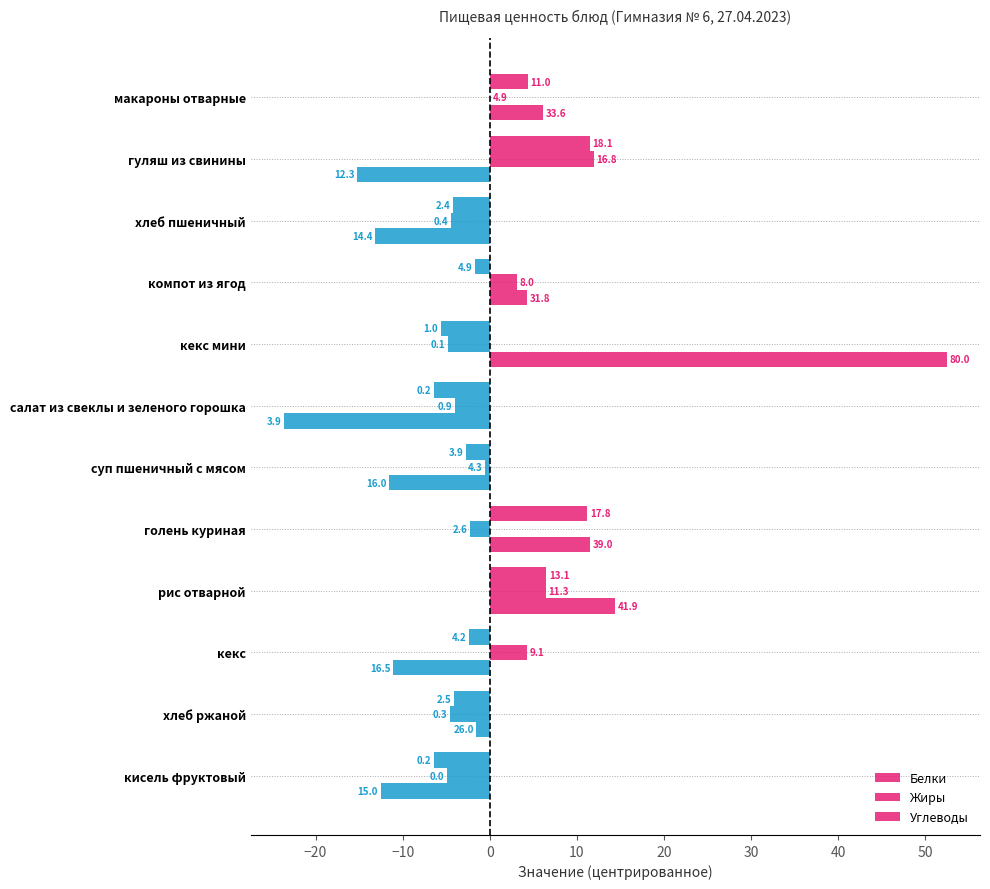

Does the chart contain stacked bars?

No